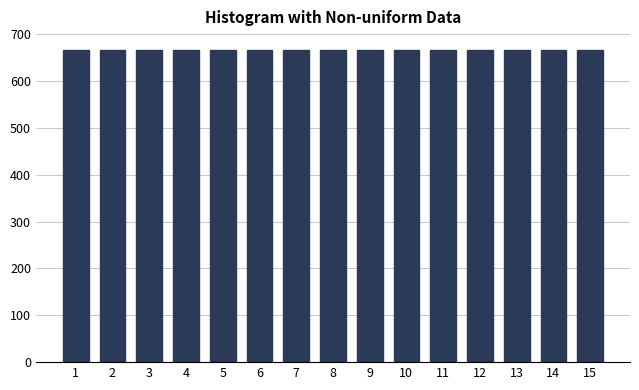

Is it true that the value at 11 is 1192?

False